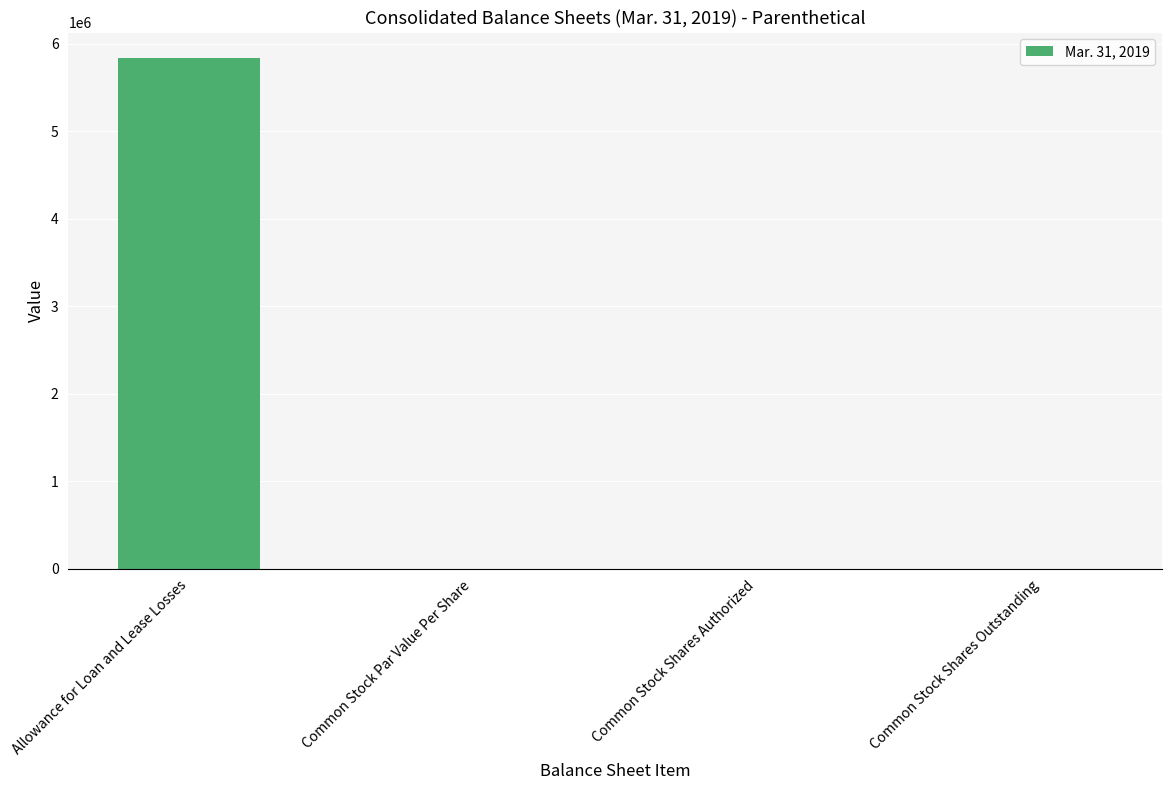

What is the sum of all values?

5836600.0